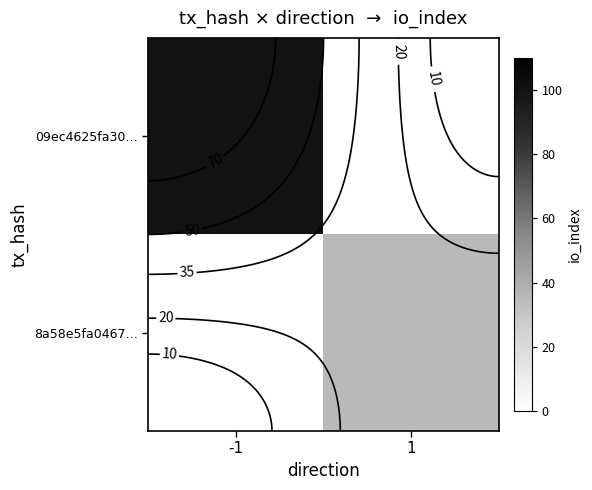

List the series in order of their overall mean, lowest first.

8a58e5fa0467…, 09ec4625fa30…